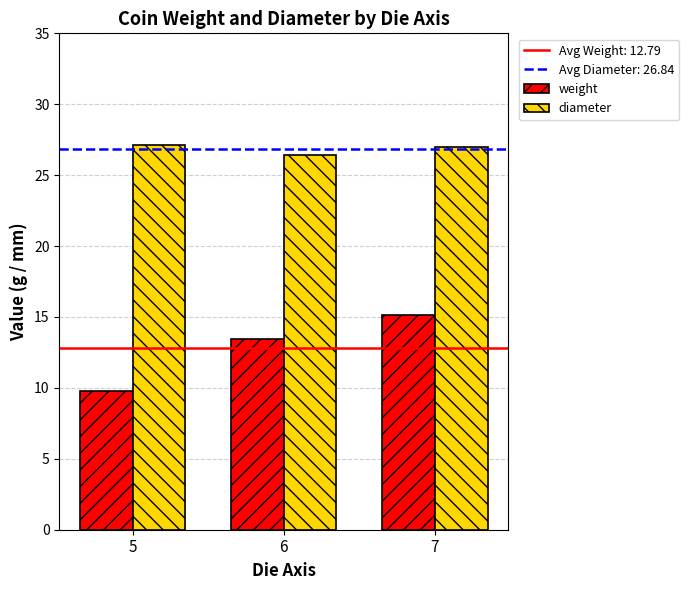

Which series has the largest range (max minus min)?

weight